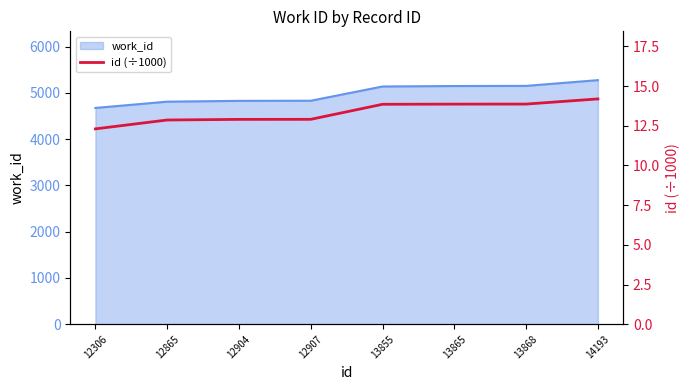

Reading left to right, transcribe all the data shown in this chart.

12306=12.3	12865=12.9	12904=12.9	12907=12.9	13855=13.9	13865=13.9	13868=13.9	14193=14.2